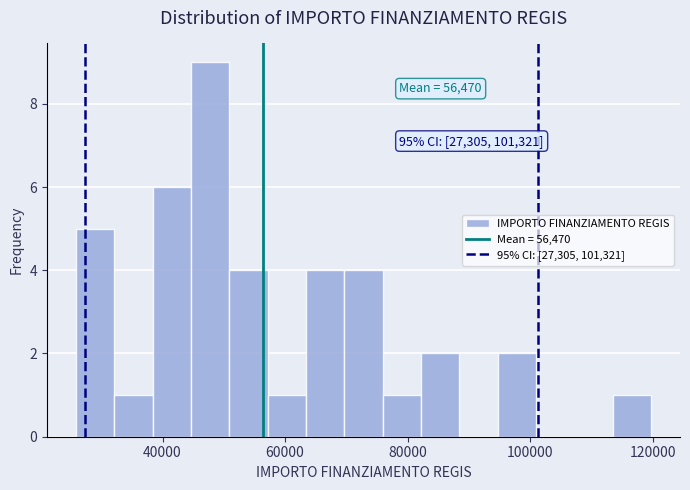

Around what value on the x-axis is the tallest bar? Give the approximate position of its centre, as read against the axis.

48000